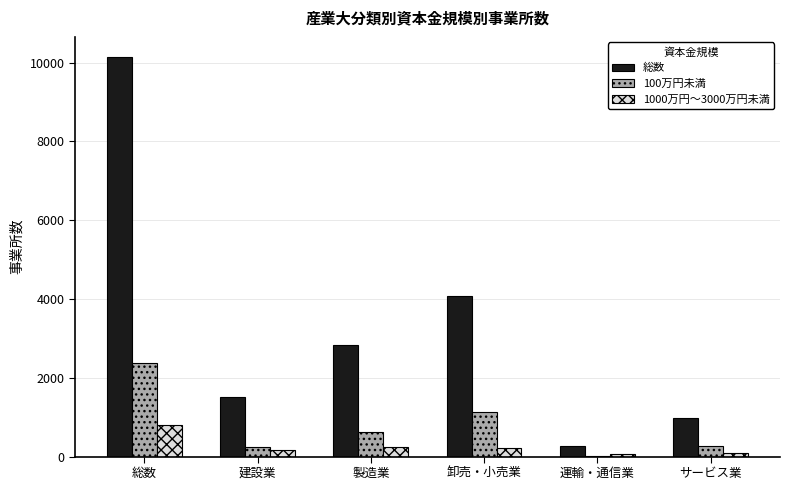

At which category does the chart reach its peak across all series?

総数